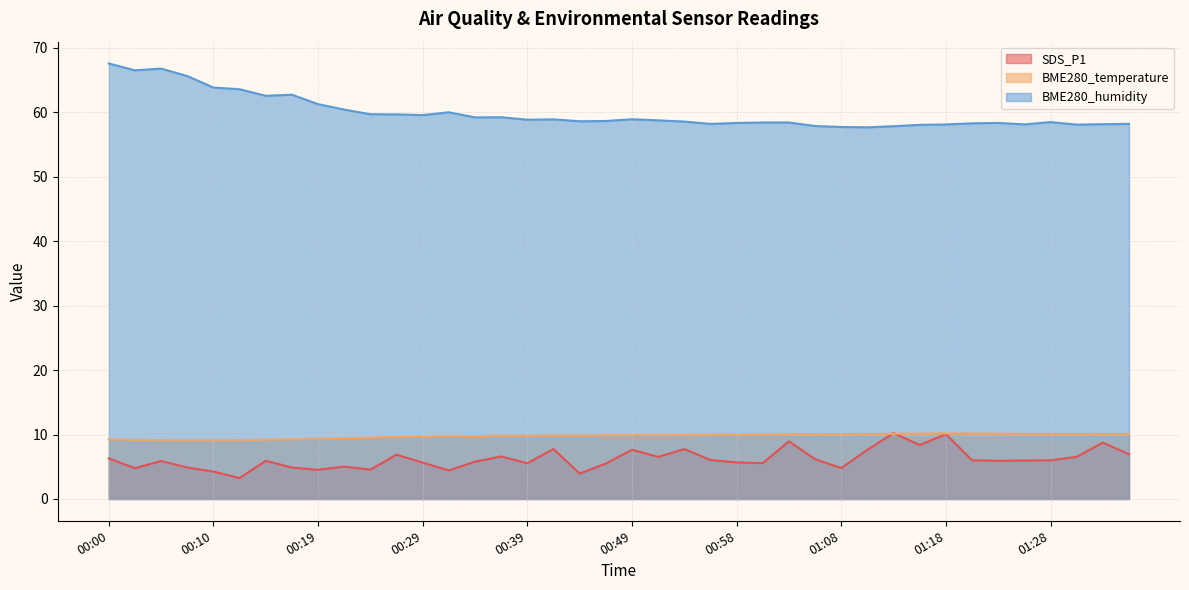

What is the difference between the maximum and minimum values in the BME280_temperature series?

1.1